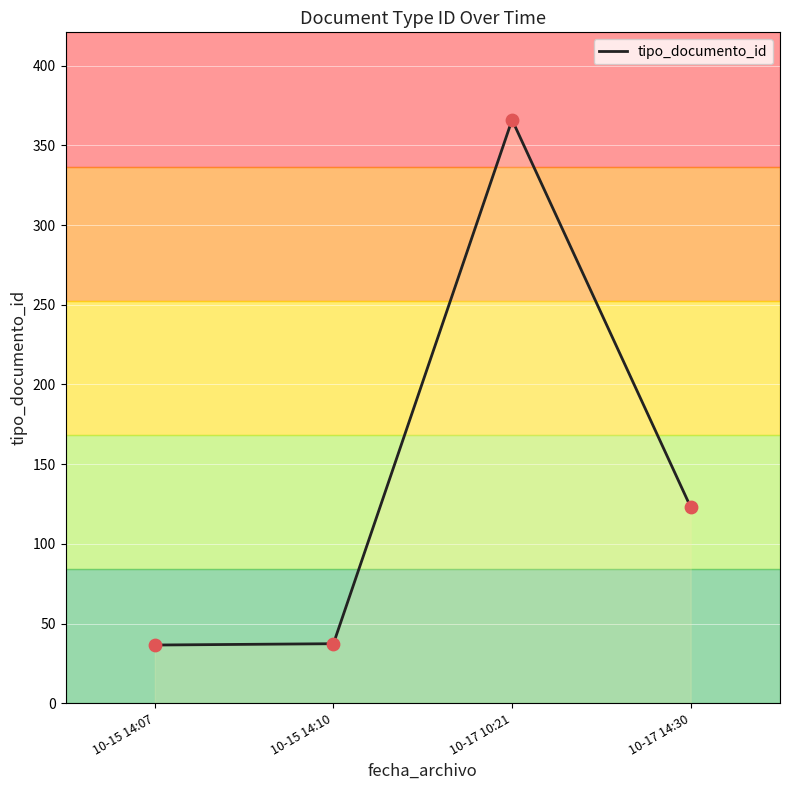

Which has a higher value, 10-17 10:21 or 10-17 14:30?

10-17 10:21